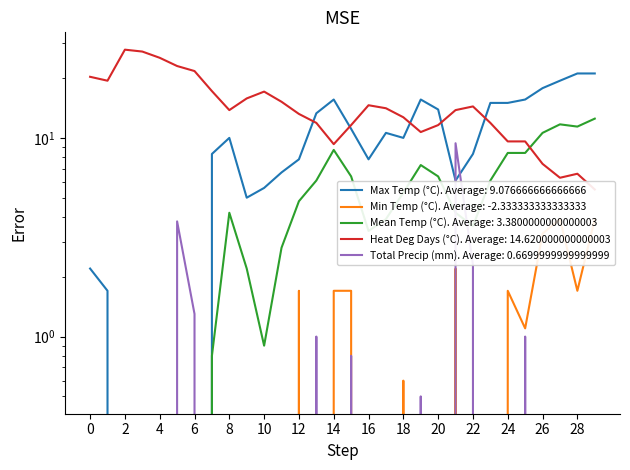

Reading right to left, what are all the values shown in this chart?

Max Temp (°C): 21.1	21.1	19.4	17.8	15.6	15.0	15.0	8.3	6.1	13.9	15.6	10.0	10.6	7.8	11.1	15.6	13.3	7.8	6.7	5.6	5.0	10.0	8.3	-0.6	-1.1	-0.6	-3.3	-6.7	1.7	2.2
Min Temp (°C): 3.9	1.7	3.9	3.3	1.1	1.7	-2.8	-1.1	2.2	-1.1	-1.1	0.6	-2.8	-1.1	1.7	1.7	-1.1	1.7	-1.1	-3.9	-0.6	-1.7	-6.7	-6.7	-8.9	-13.9	-15.0	-12.8	-4.4	-6.7
Mean Temp (°C): 12.5	11.4	11.7	10.6	8.4	8.4	6.1	3.6	4.2	6.4	7.3	5.3	3.9	3.4	6.4	8.7	6.1	4.8	2.8	0.9	2.2	4.2	0.8	-3.7	-5.0	-7.3	-9.2	-9.8	-1.4	-2.3
Heat Deg Days (°C): 5.5	6.6	6.3	7.4	9.6	9.6	11.9	14.4	13.8	11.6	10.7	12.7	14.1	14.6	11.6	9.3	11.9	13.2	15.2	17.1	15.8	13.8	17.2	21.7	23.0	25.3	27.2	27.8	19.4	20.3
Total Precip (mm): 0.0	0.0	0.0	0.0	1.0	0.0	0.0	2.3	9.4	0.0	0.5	0.0	0.0	0.0	0.8	0.0	1.0	0.0	0.0	0.0	0.0	0.0	0.0	1.3	3.8	0.0	0.0	0.0	0.0	0.0